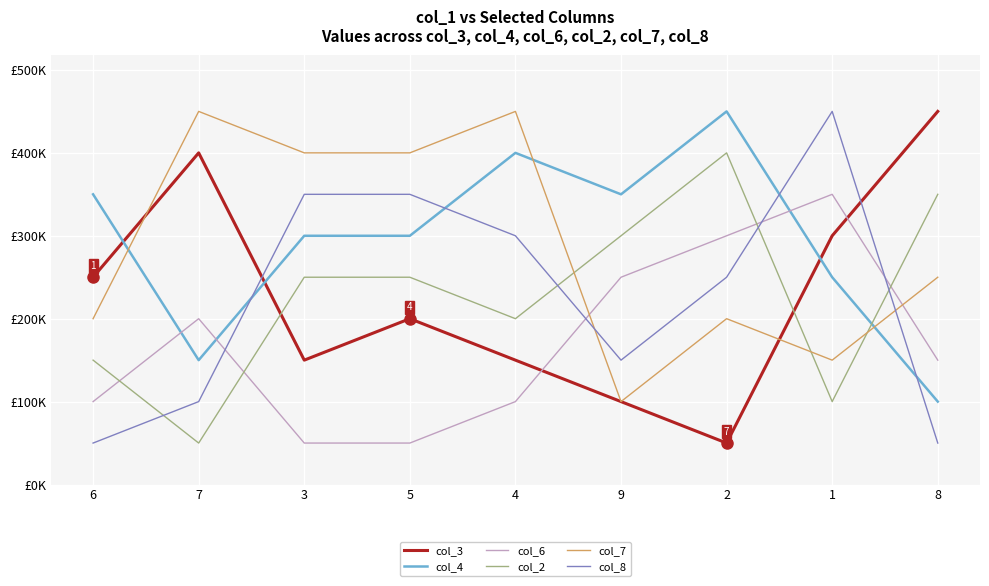

Between 3 and 2, which is larger?

3